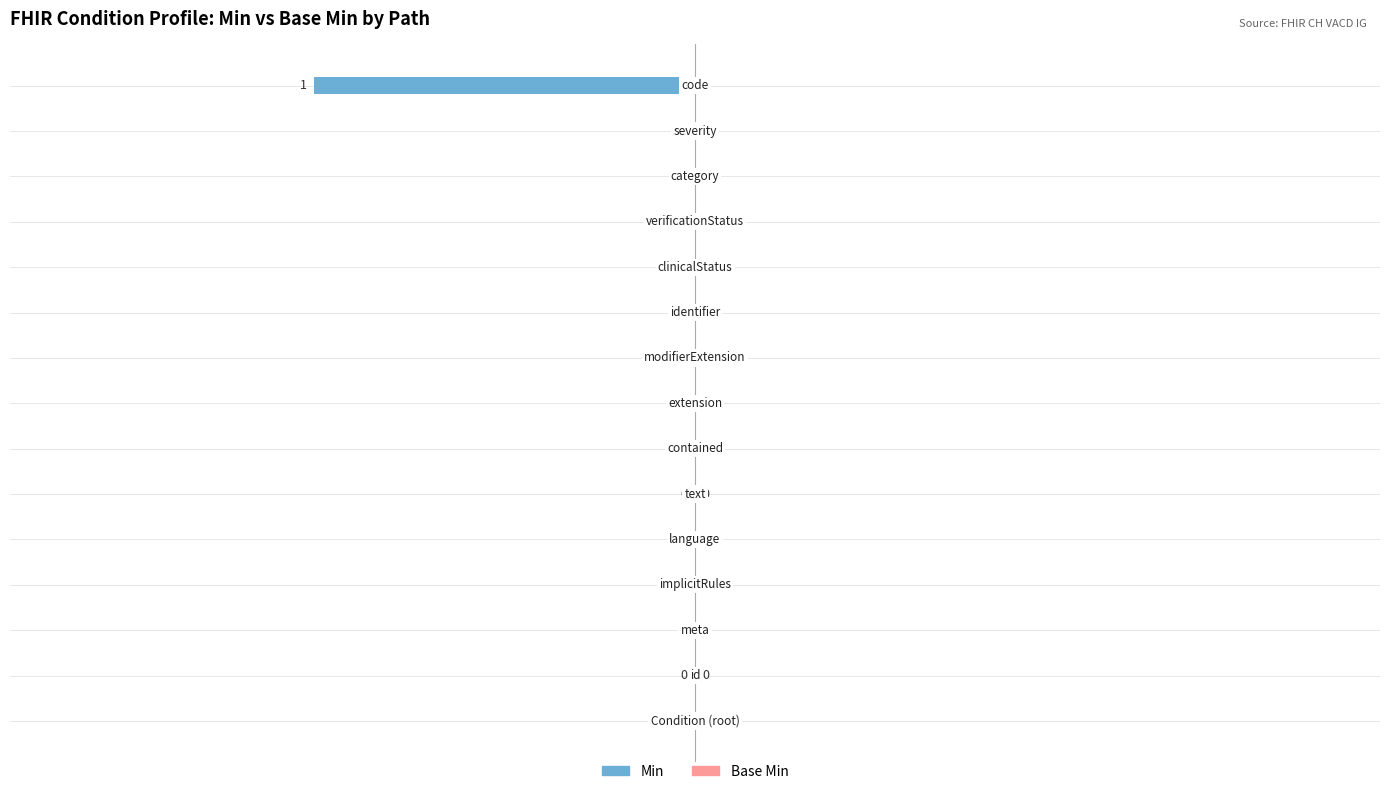

How many values are between 0 and 1?

14